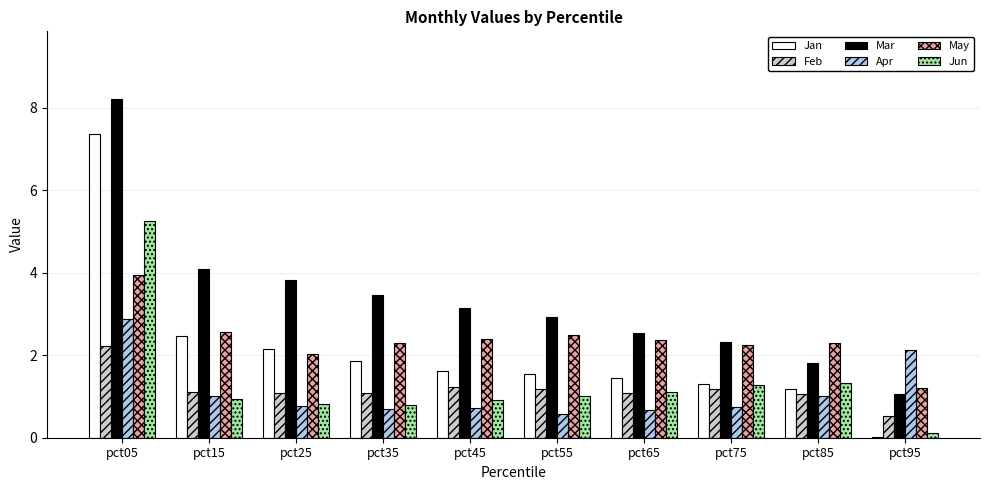

How many distinct data groups are displayed?

6